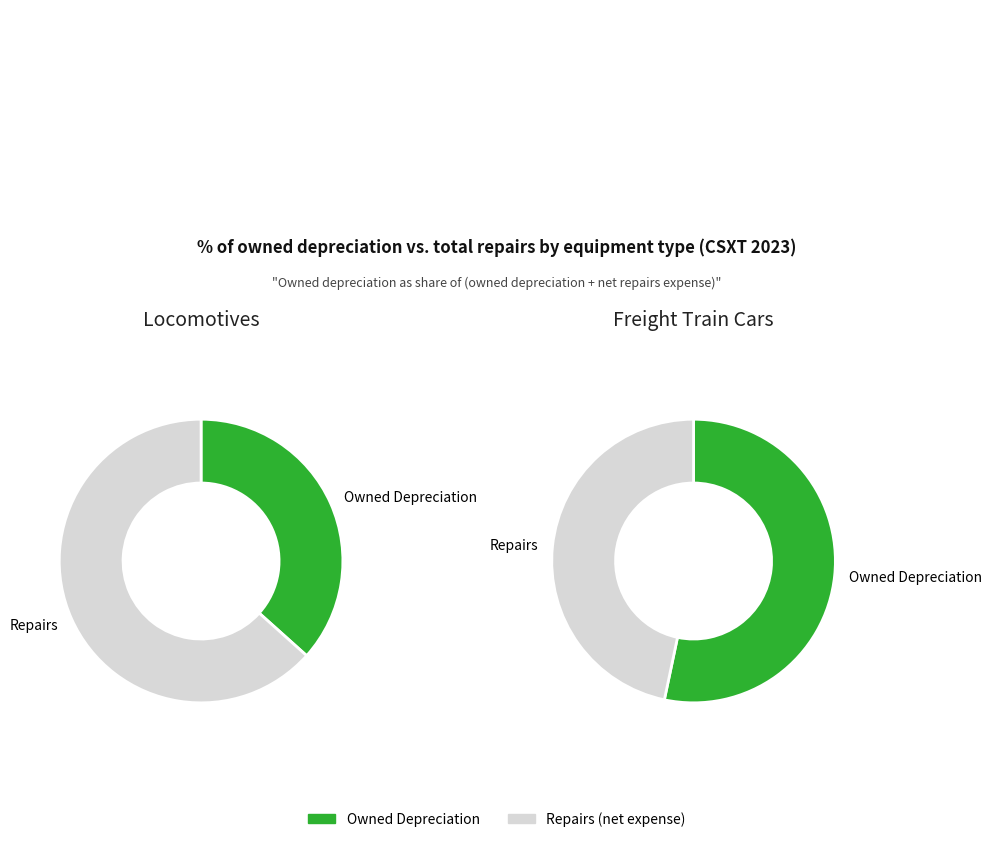

Is it true that Capitalized Lease is 0% of the pie?

True